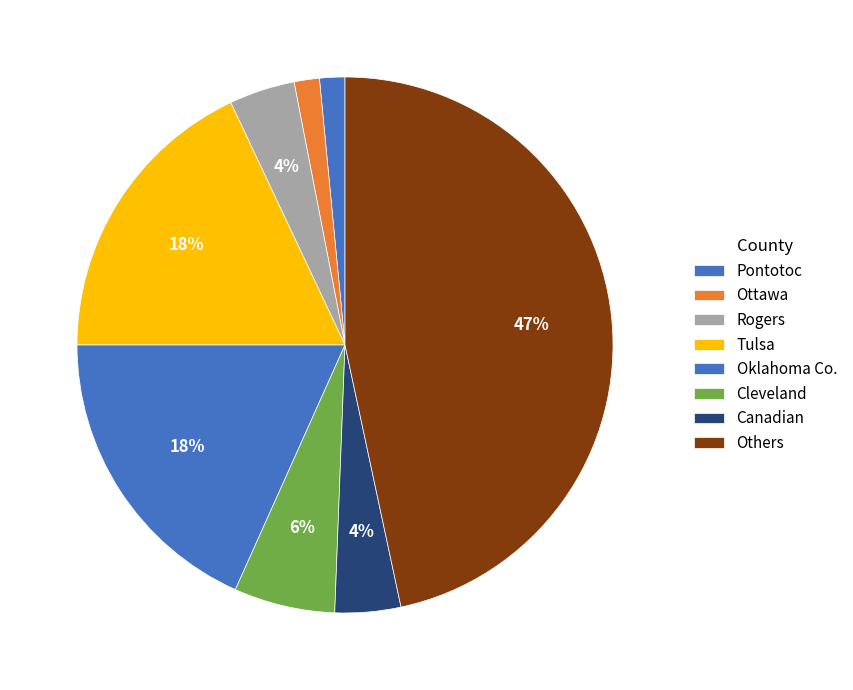

Count the number of slices in the pie.

8